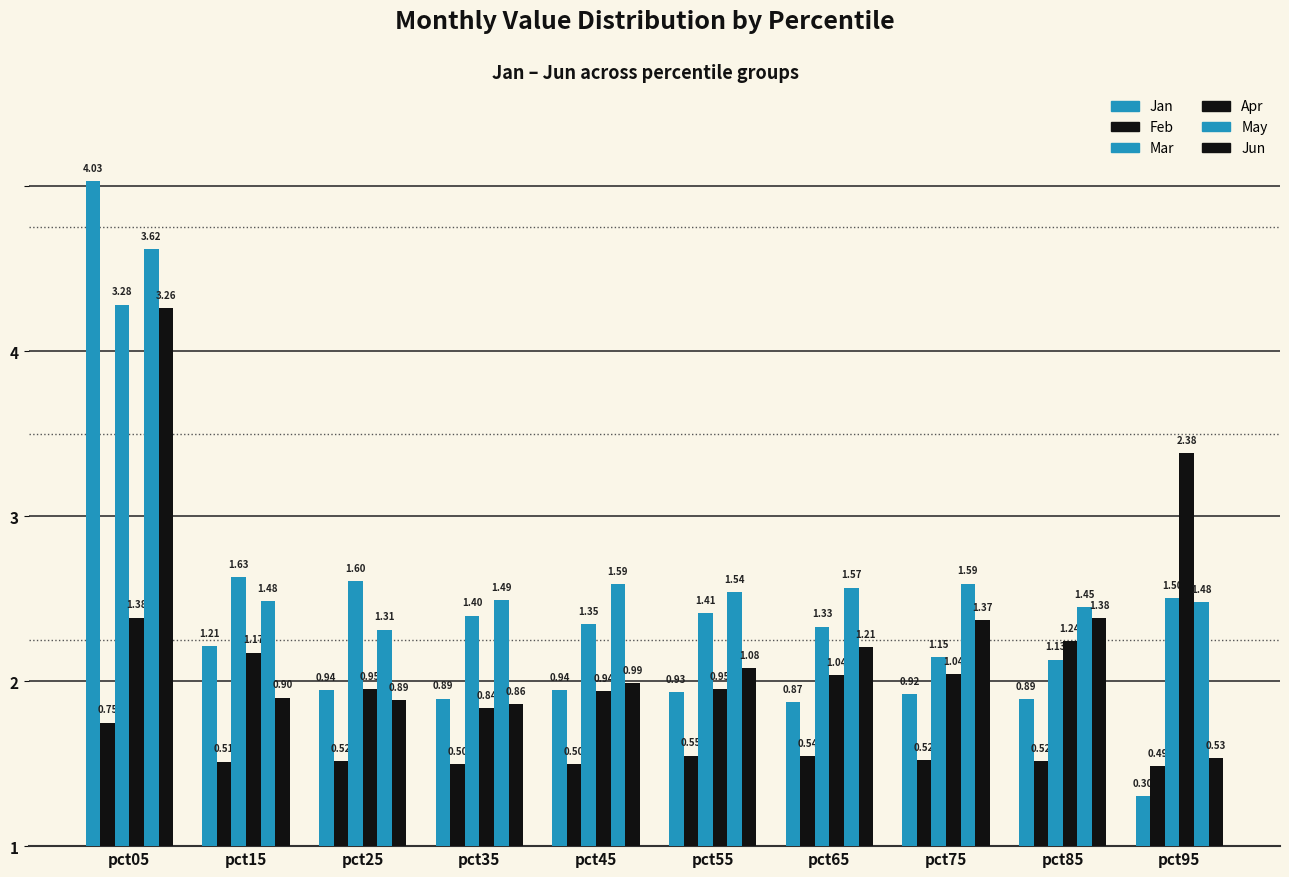

Does the chart contain any negative values?

No